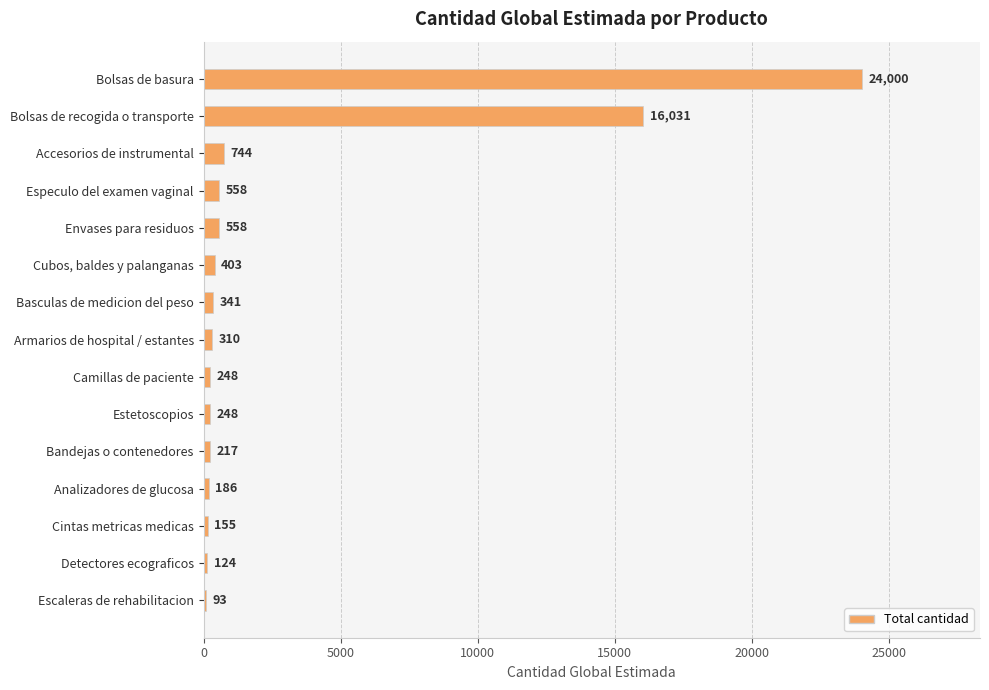

Reading top to bottom, list all the values displayed in this chart.

24000	16031	744	558	558	403	341	310	248	248	217	186	155	124	93